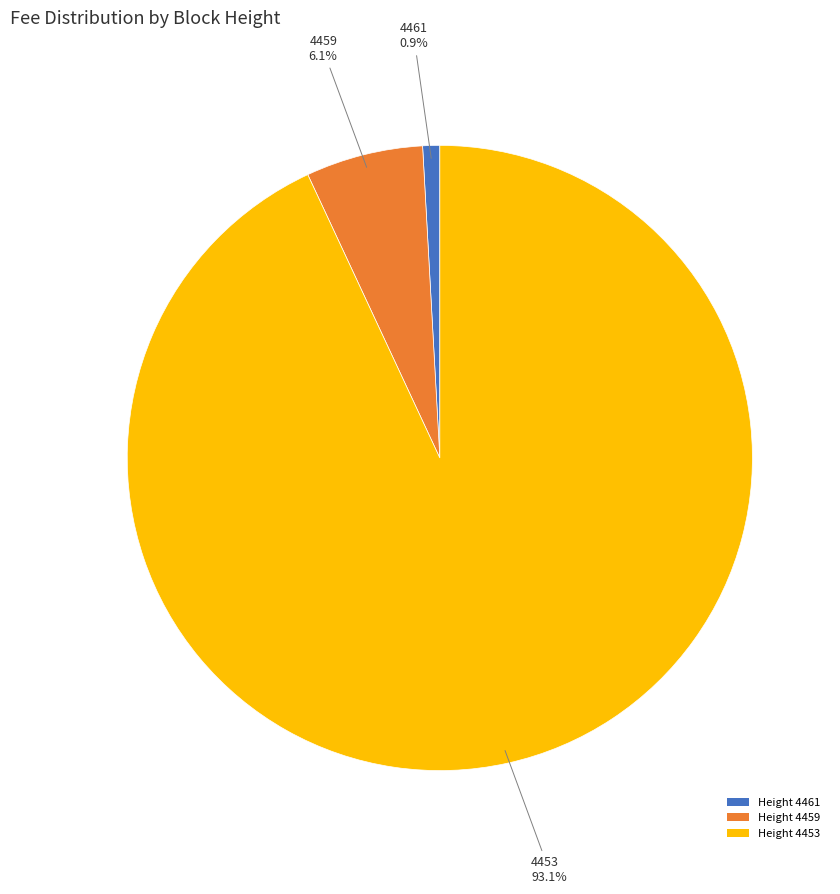

Which slice is the smallest?

Height 4461